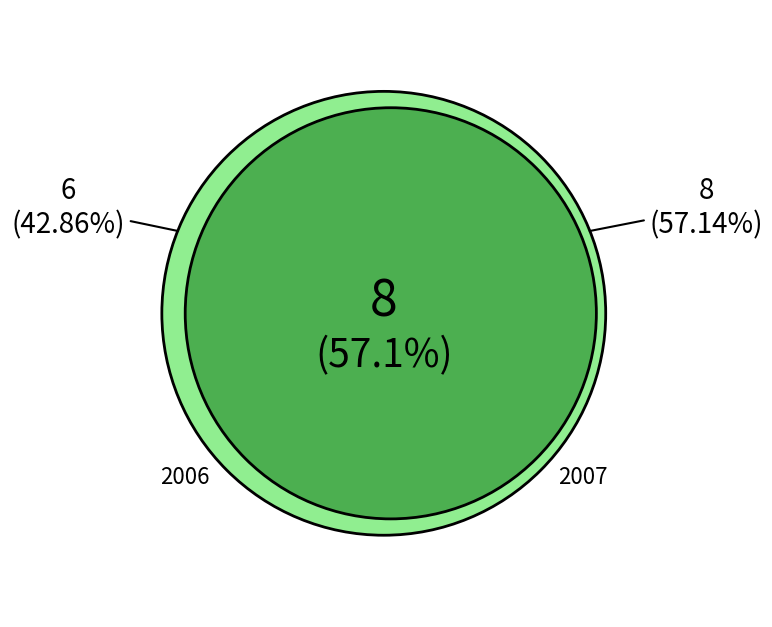

Which slice is the largest?

2007